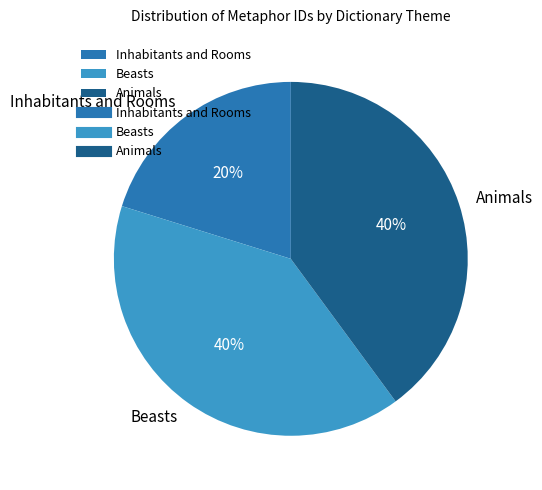

How many slices are in this pie chart?

3